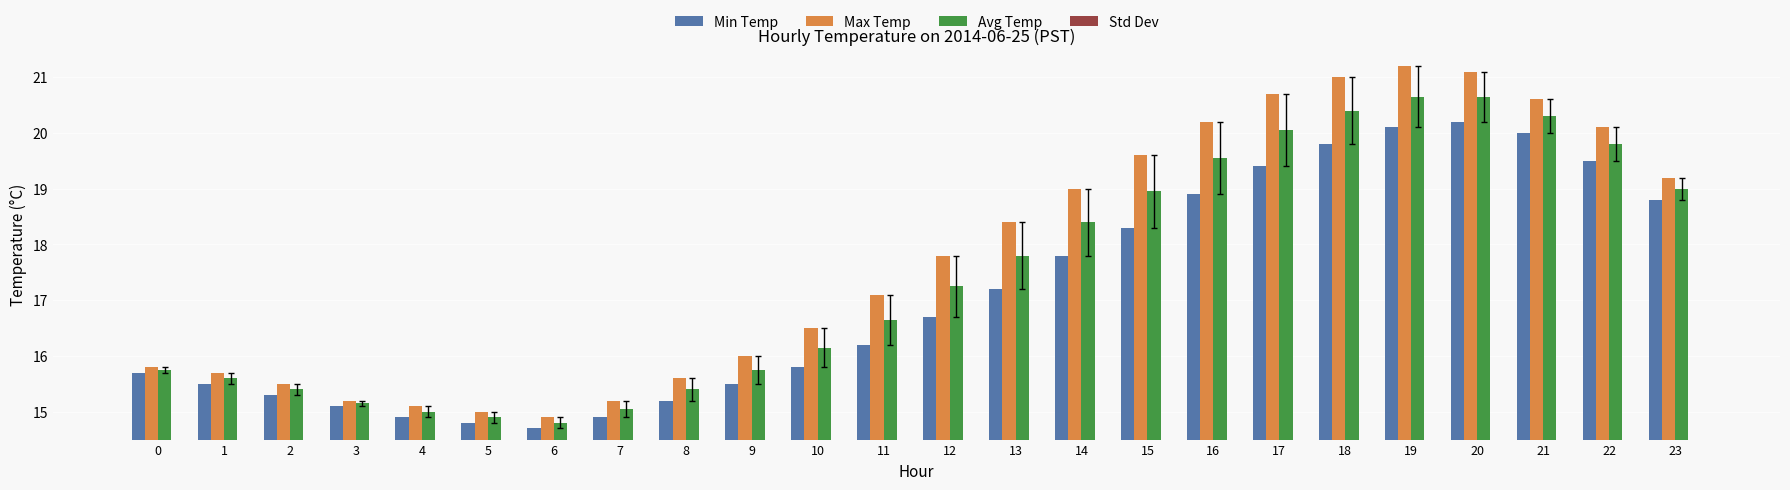

Which label corresponds to the largest value in the chart?

19